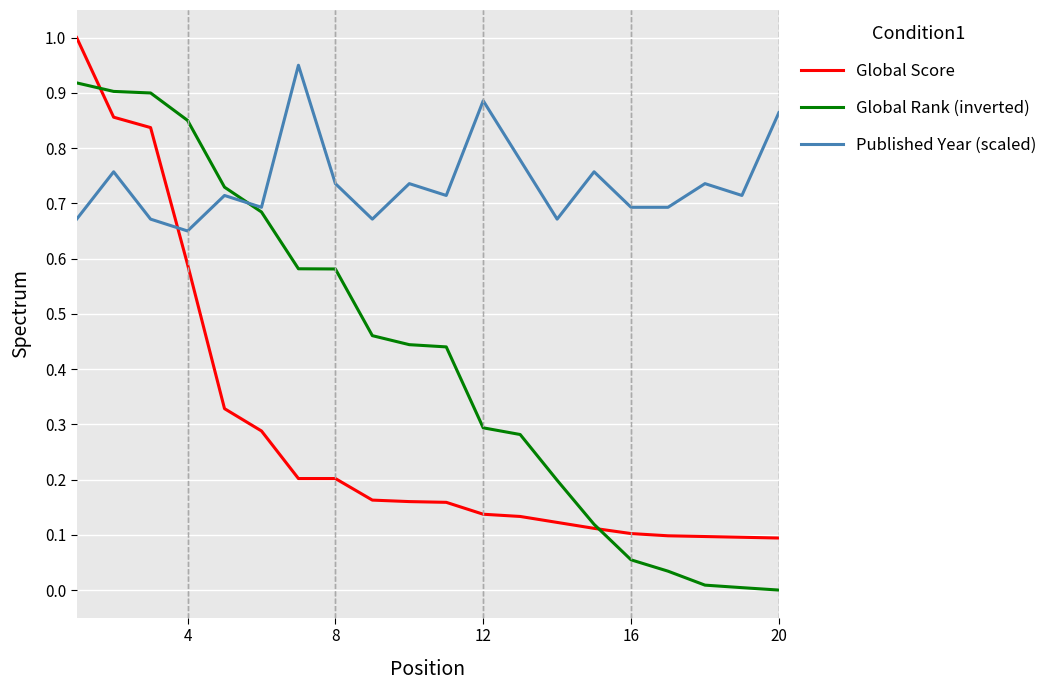

Rank the series by their average value, from lowest to highest.

Global Score, Global Rank (inverted), Published Year (scaled)